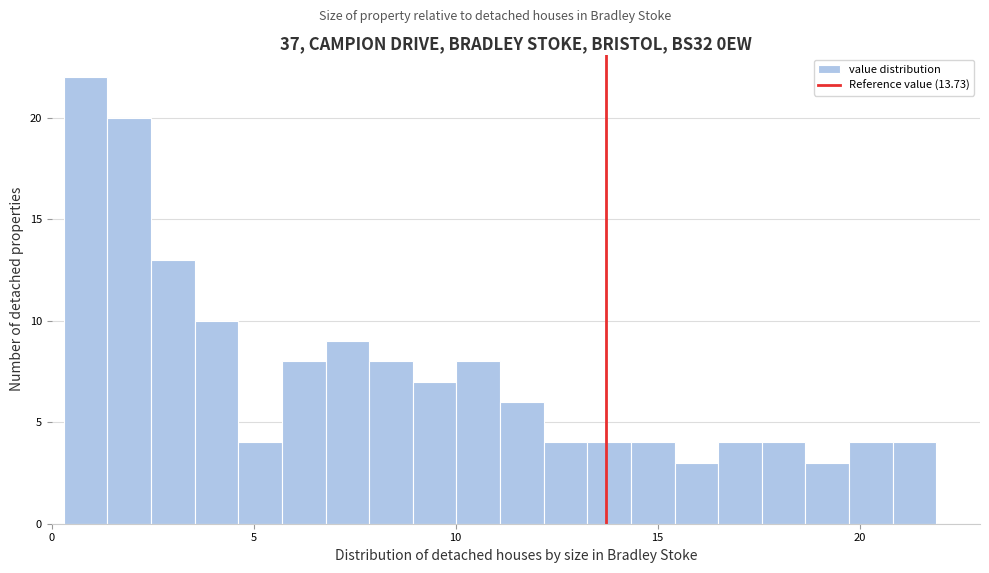

Around what value on the x-axis is the tallest bar? Give the approximate position of its centre, as read against the axis.

1.0